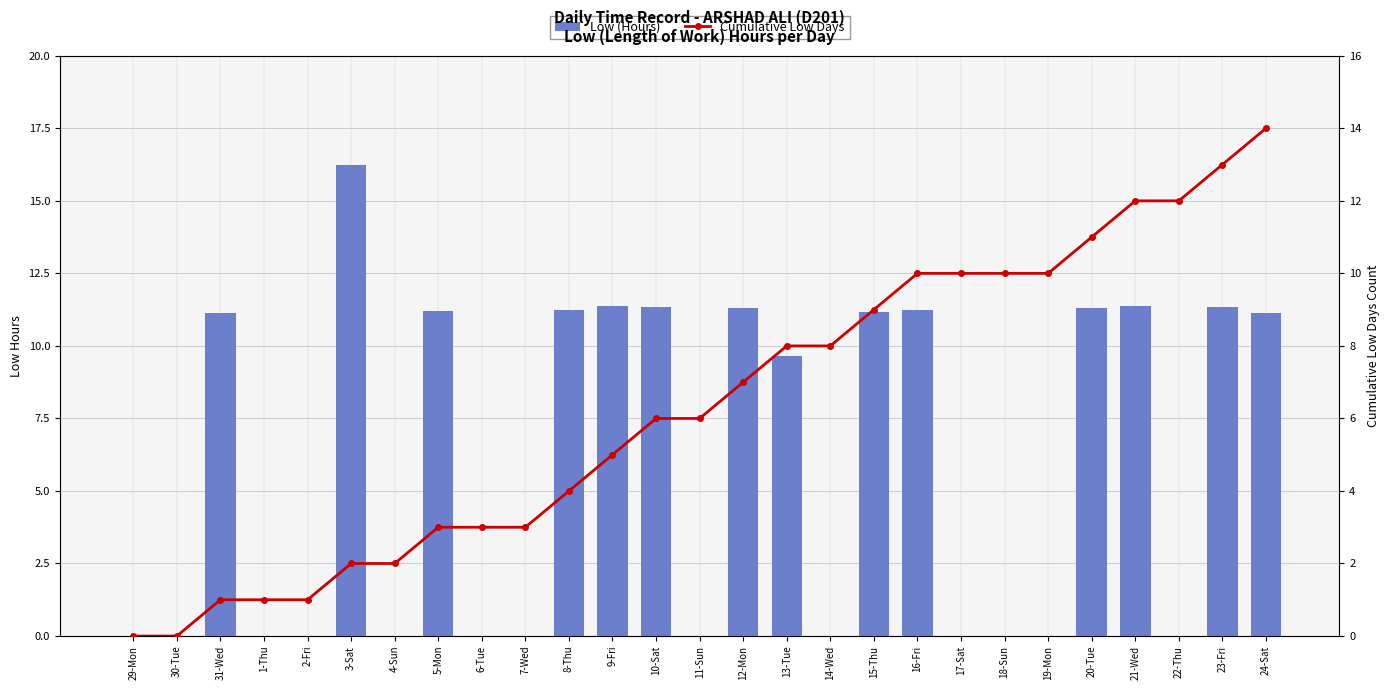

True or false: Low (Hours) has a value of 2.8 at 21-Wed.

False